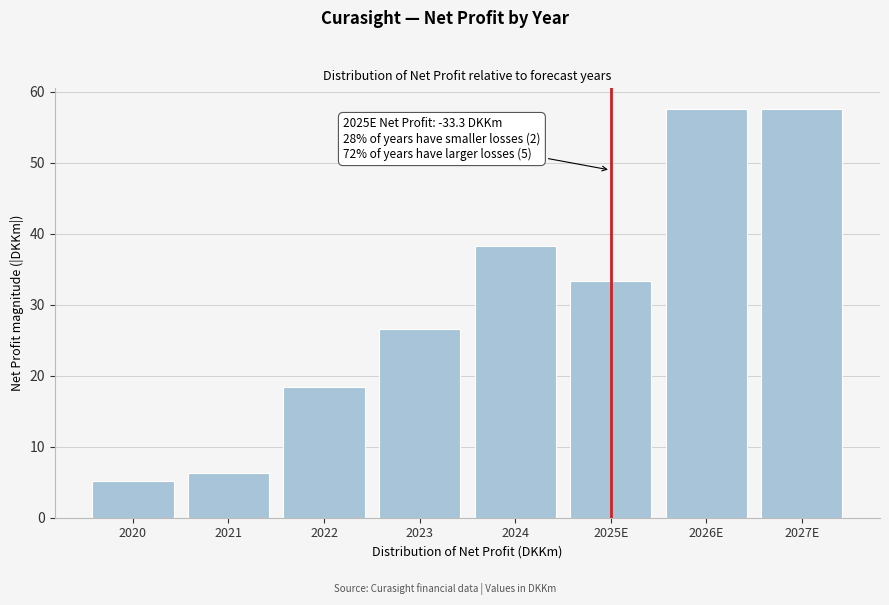

Reading left to right, transcribe all the data shown in this chart.

5.2	6.2	18.3	26.6	38.2	33.3	57.6	57.6